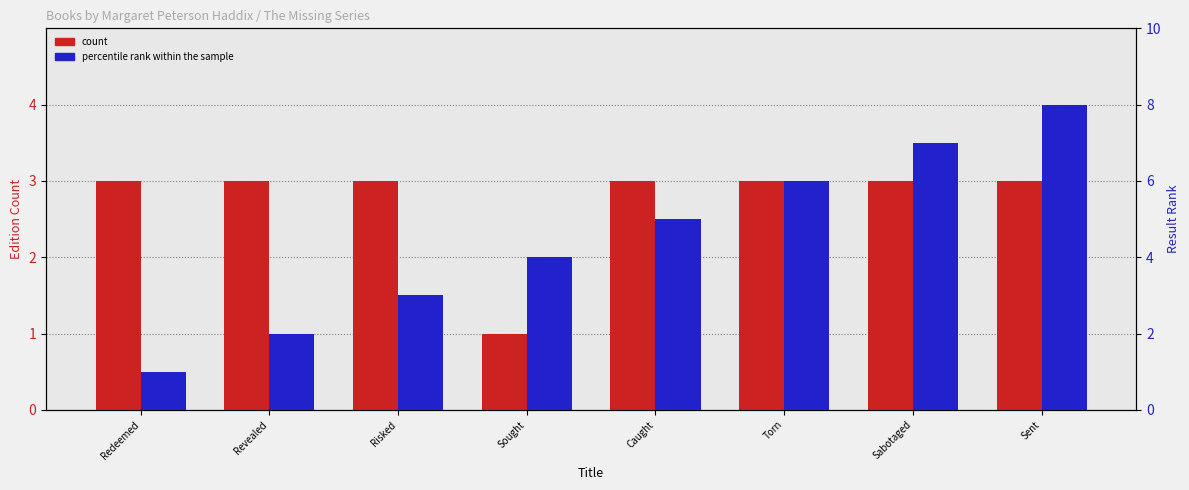

Which series changed the most between Risked and Torn?

percentile rank within the sample